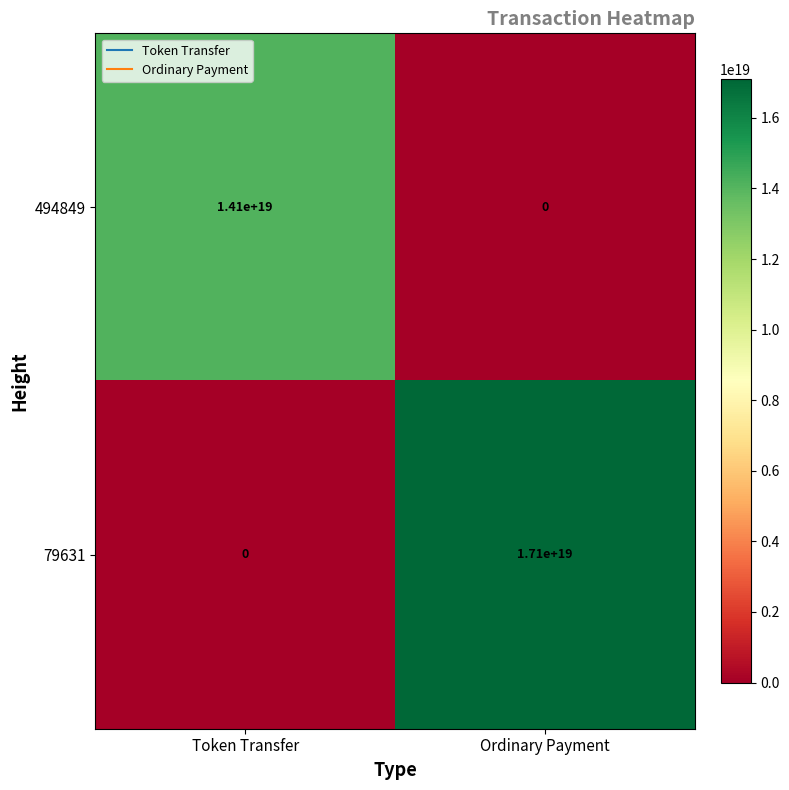

Between Token Transfer and Ordinary Payment, which series saw the biggest shift?

79631